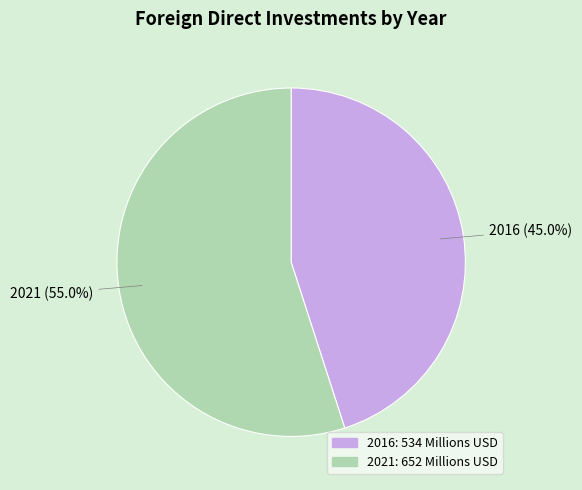

Rank the categories by value from lowest to highest.

2016, 2021